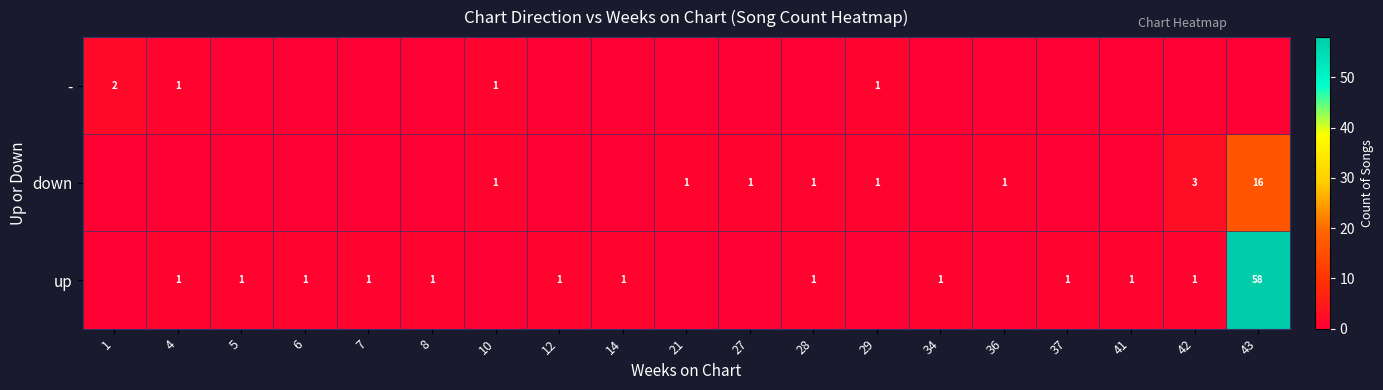

The value of down at 43 is 11. True or false?

False